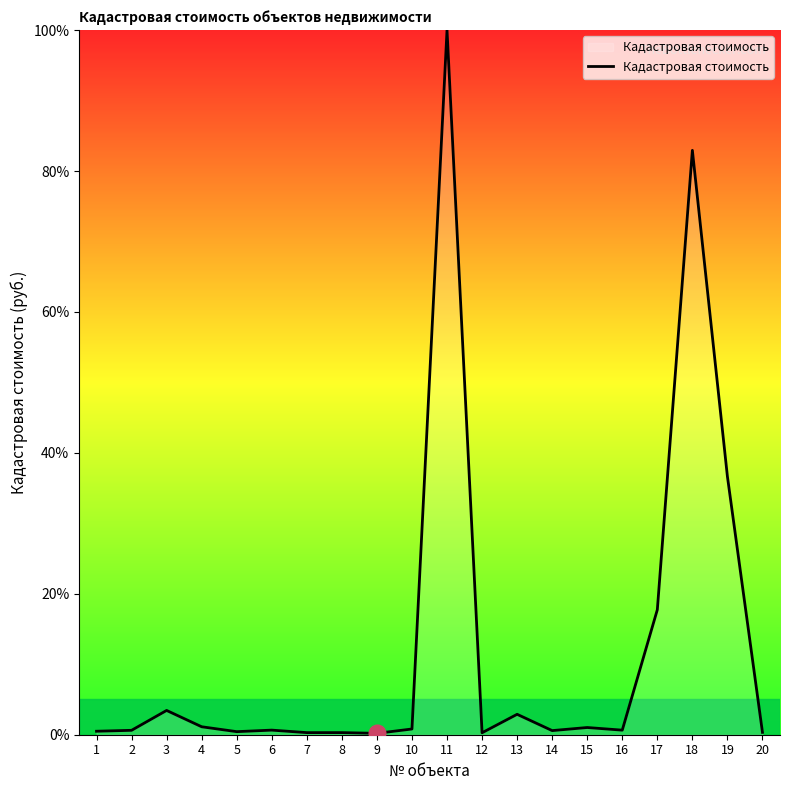

What is the maximum value shown in the chart?

100.0